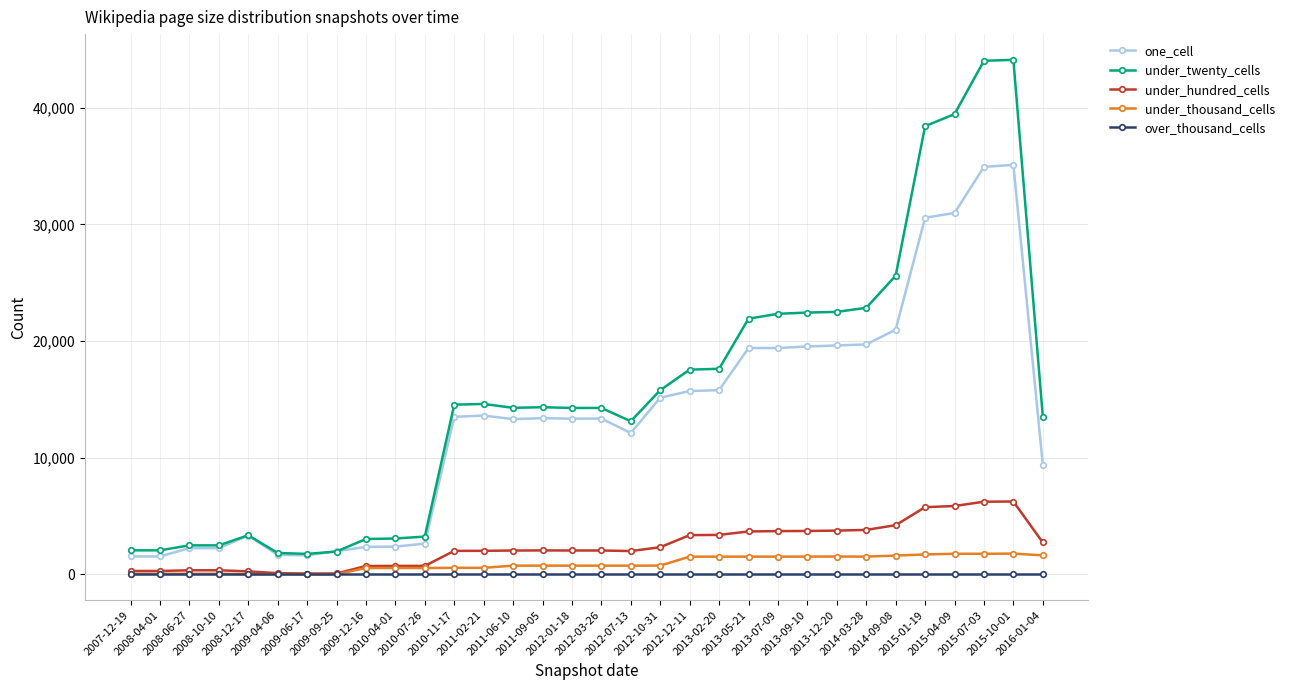

Which series has the widest spread of values?

under_twenty_cells